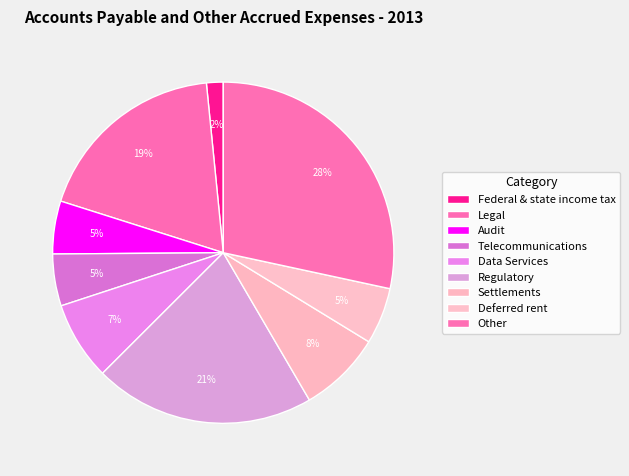

Is Data Services the majority of the pie?

No